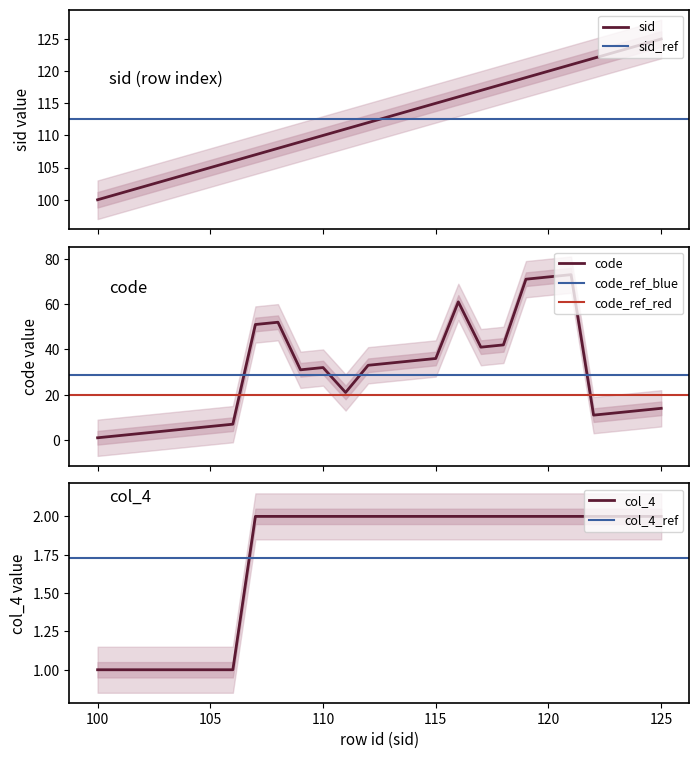

Rank the series at 113 from lowest to highest value.

col_4, code, sid